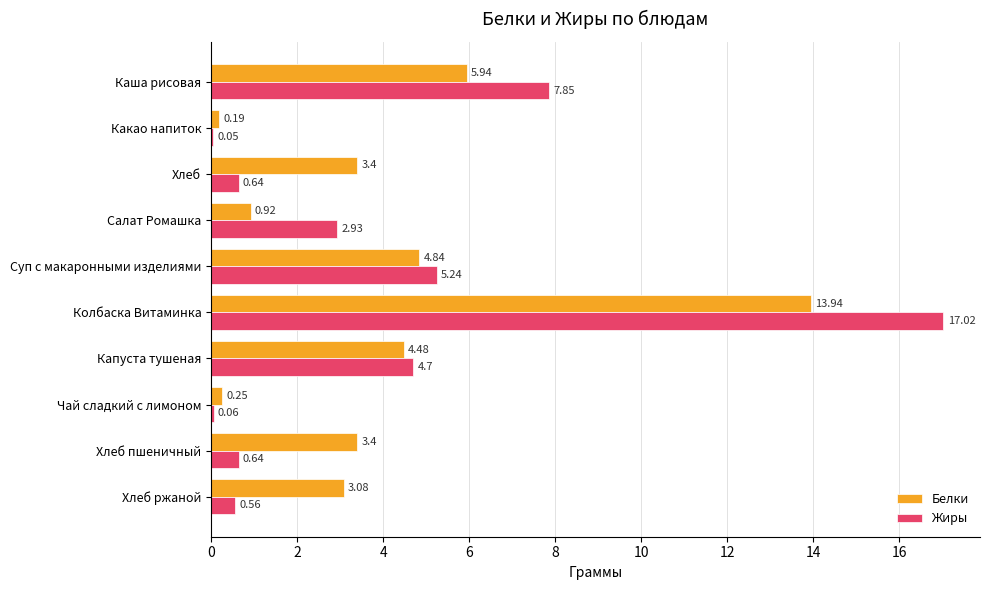

At which category is the sum across all series the highest?

Колбаска Витаминка